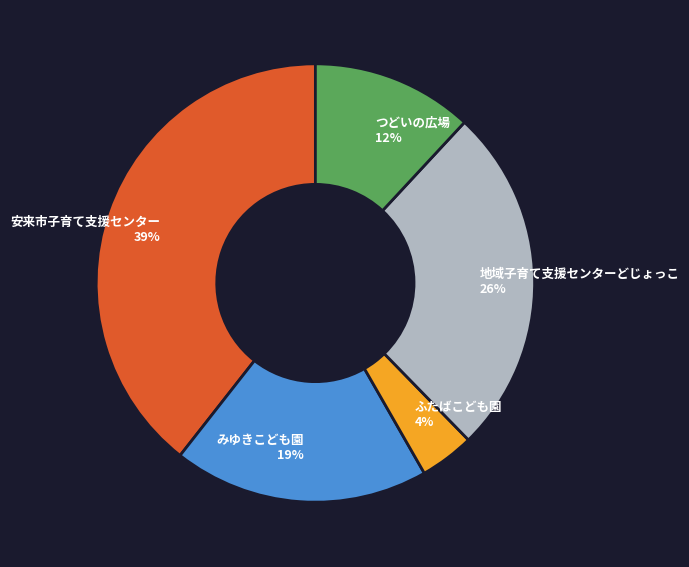

To the nearest percent, what portion does 安来市子育て支援センター represent?

39%